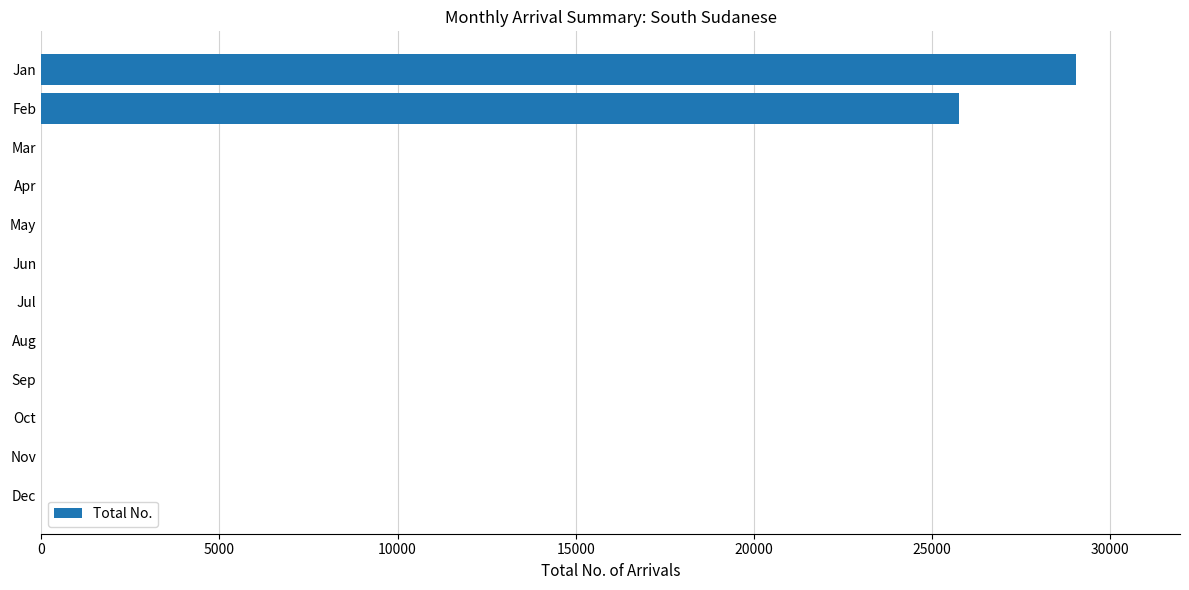

Does the chart contain stacked bars?

No